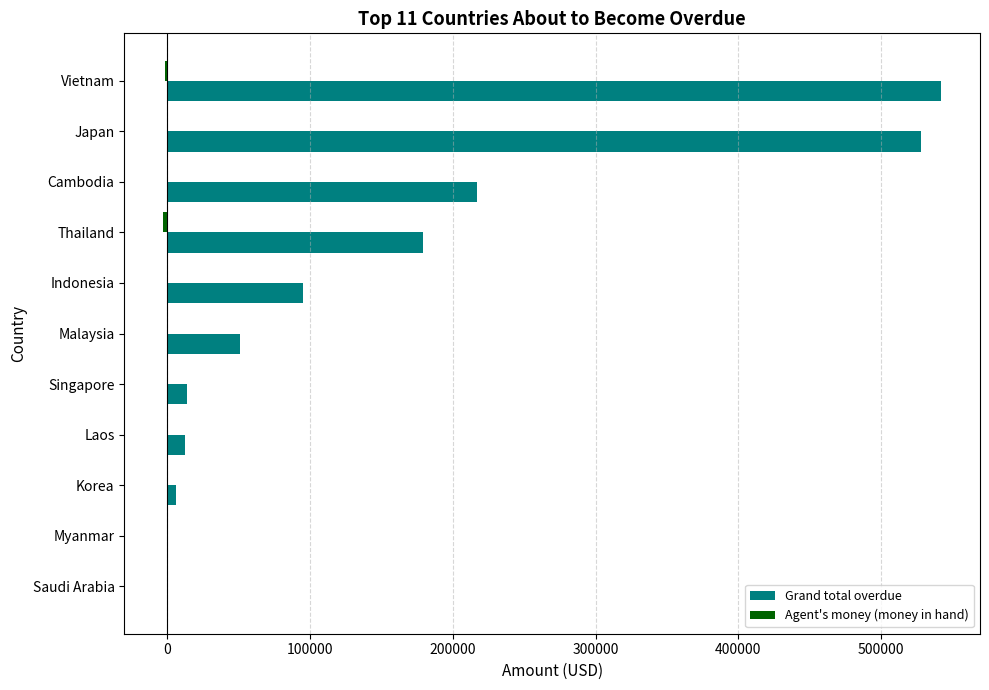

Where is Grand total overdue nearest to the value 270990?

Cambodia